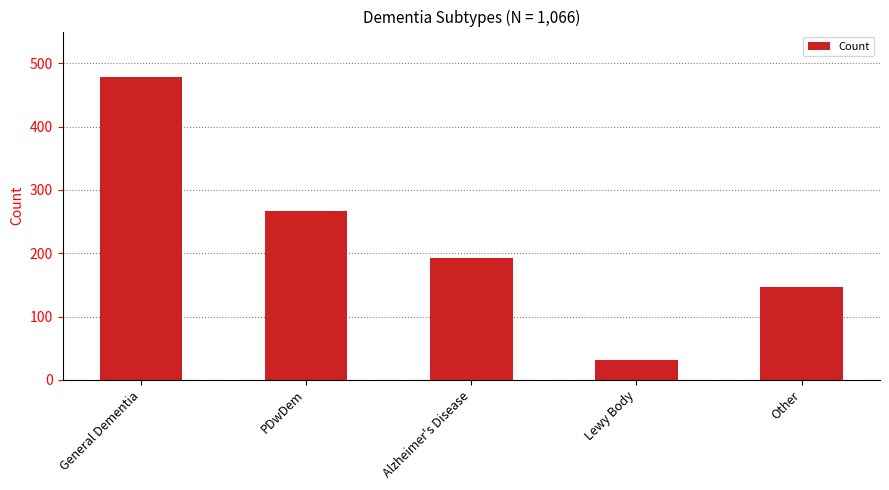

What is the difference between the maximum and minimum values?

447